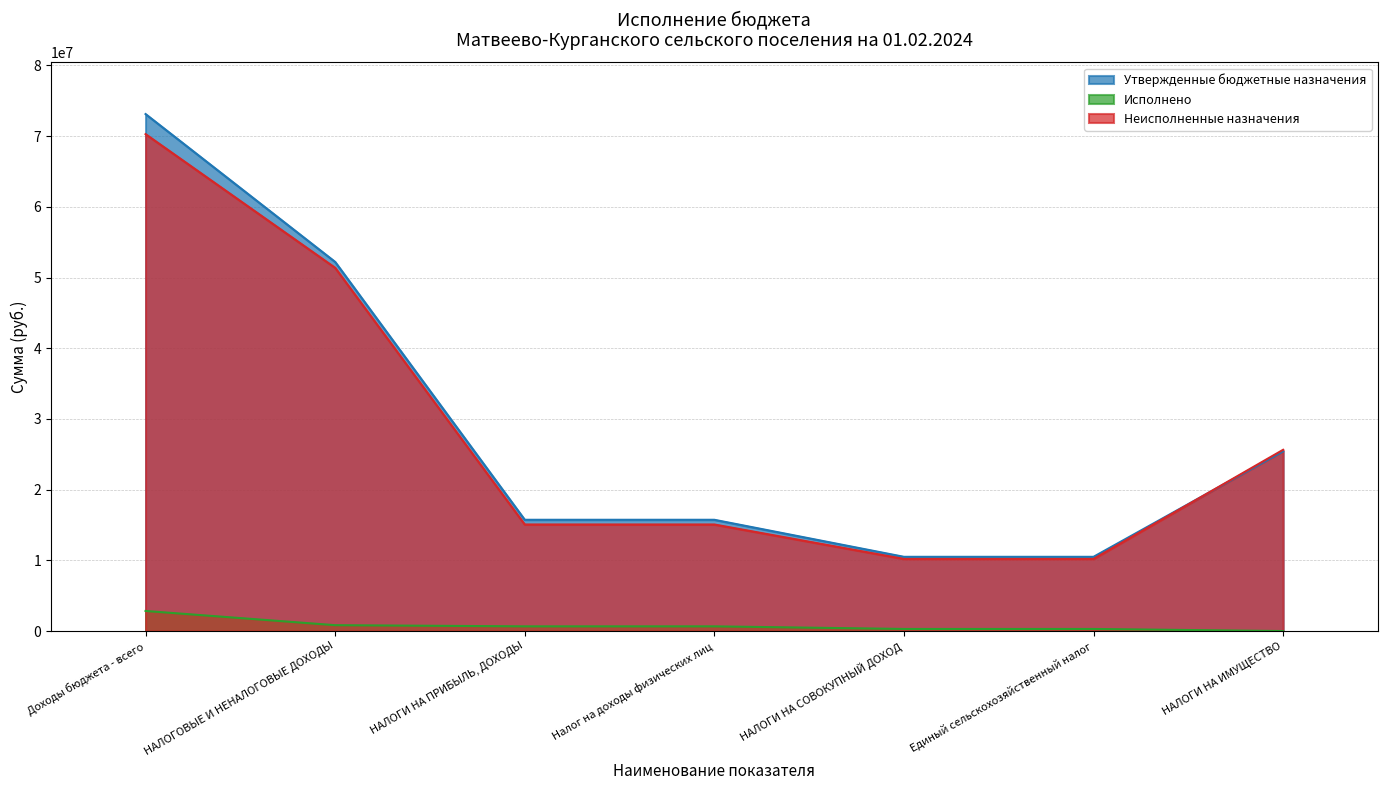

At how many categories does at least one series exceed 62646854?

1